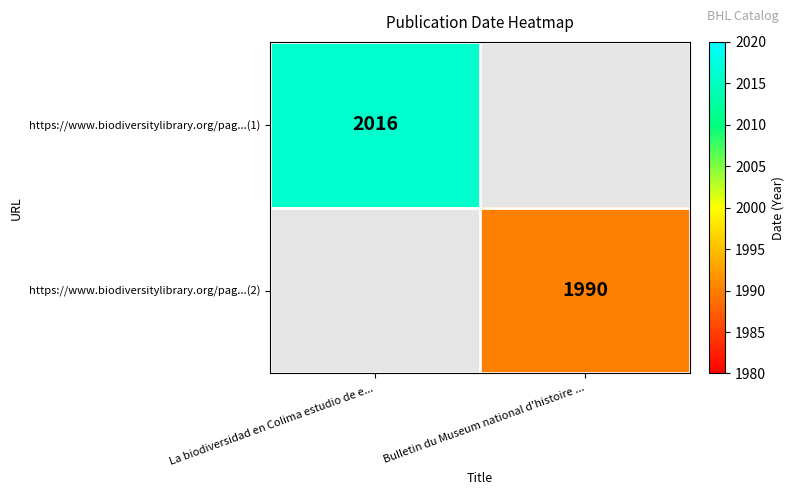

Is it true that https://www.biodiversitylibrary.org/pag...(2) equals 1990 at Bulletin du Museum national d'histoire ...?

True